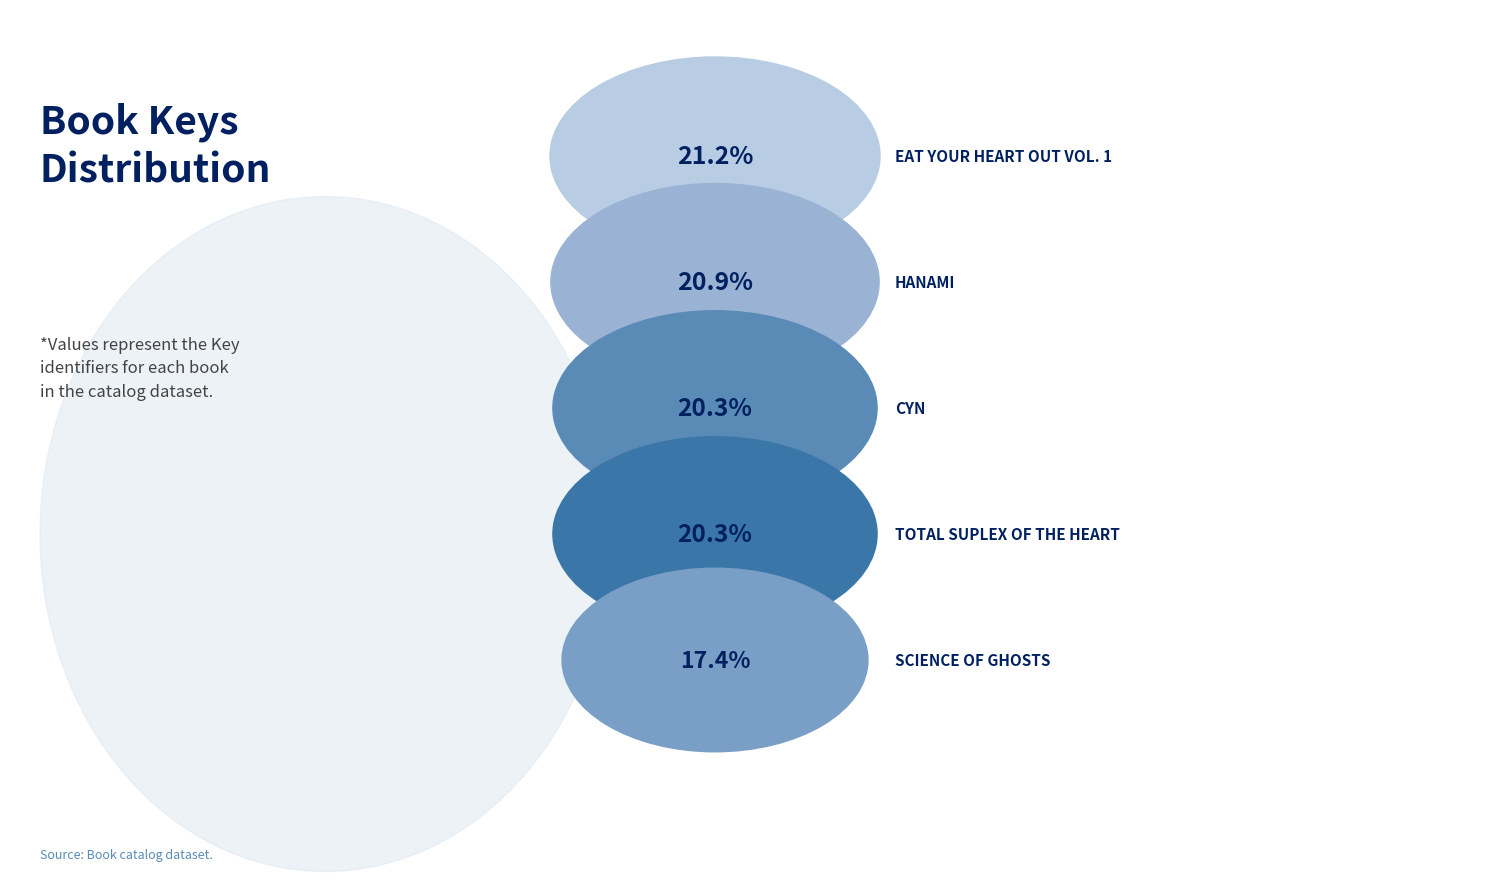

Is there any slice that represents more than half of the pie?

No